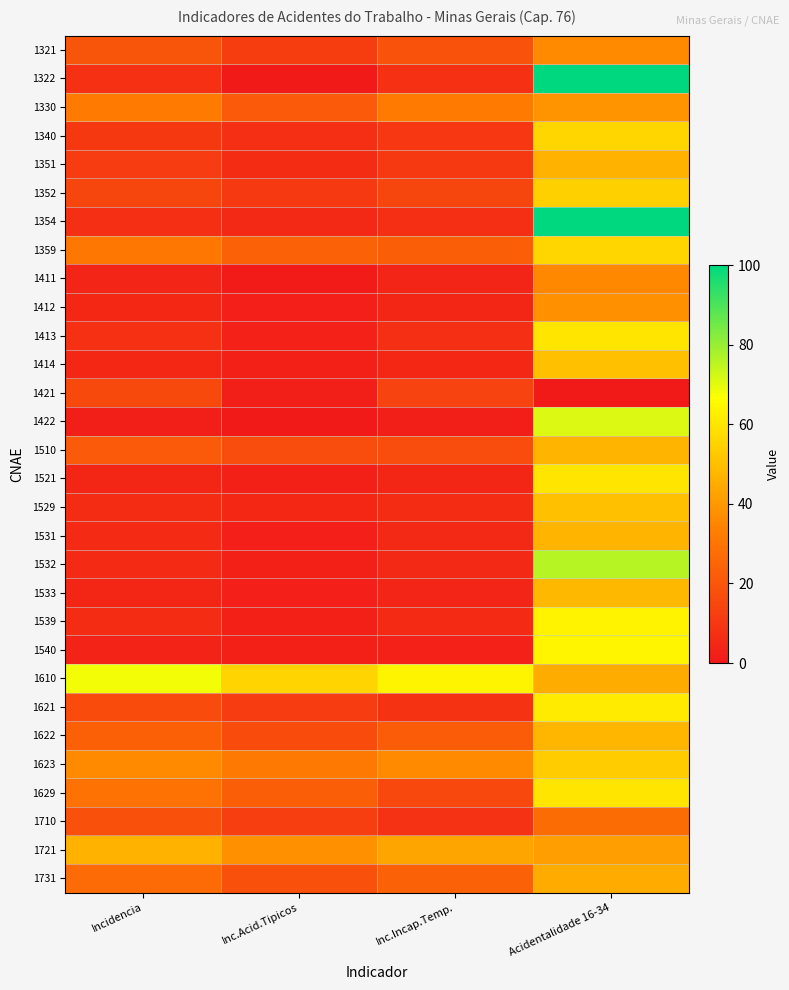

Reading left to right, extract all data points from this chart.

1321: Incidencia=19.6	Inc.Acid.Tipicos=11.8	Inc.Incap.Temp.=19.0	Acidentalidade 16-34=36.0
1322: Incidencia=7.7	Inc.Acid.Tipicos=0.0	Inc.Incap.Temp.=7.7	Acidentalidade 16-34=100.0
1330: Incidencia=32.0	Inc.Acid.Tipicos=21.3	Inc.Incap.Temp.=32.0	Acidentalidade 16-34=38.9
1340: Incidencia=10.2	Inc.Acid.Tipicos=7.2	Inc.Incap.Temp.=9.9	Acidentalidade 16-34=55.9
1351: Incidencia=11.6	Inc.Acid.Tipicos=6.5	Inc.Incap.Temp.=10.8	Acidentalidade 16-34=46.9
1352: Incidencia=14.6	Inc.Acid.Tipicos=10.6	Inc.Incap.Temp.=14.6	Acidentalidade 16-34=54.5
1354: Incidencia=7.1	Inc.Acid.Tipicos=5.3	Inc.Incap.Temp.=7.1	Acidentalidade 16-34=100.0
1359: Incidencia=30.7	Inc.Acid.Tipicos=23.9	Inc.Incap.Temp.=22.9	Acidentalidade 16-34=56.2
1411: Incidencia=4.1	Inc.Acid.Tipicos=1.1	Inc.Incap.Temp.=4.0	Acidentalidade 16-34=35.9
1412: Incidencia=4.8	Inc.Acid.Tipicos=2.1	Inc.Incap.Temp.=4.6	Acidentalidade 16-34=38.0
1413: Incidencia=7.7	Inc.Acid.Tipicos=3.1	Inc.Incap.Temp.=7.2	Acidentalidade 16-34=60.0
1414: Incidencia=4.9	Inc.Acid.Tipicos=2.4	Inc.Incap.Temp.=4.9	Acidentalidade 16-34=50.0
1421: Incidencia=15.6	Inc.Acid.Tipicos=1.7	Inc.Incap.Temp.=13.9	Acidentalidade 16-34=0.0
1422: Incidencia=1.6	Inc.Acid.Tipicos=0.5	Inc.Incap.Temp.=1.6	Acidentalidade 16-34=71.4
1510: Incidencia=21.5	Inc.Acid.Tipicos=17.2	Inc.Incap.Temp.=17.2	Acidentalidade 16-34=47.5
1521: Incidencia=4.4	Inc.Acid.Tipicos=2.7	Inc.Incap.Temp.=4.4	Acidentalidade 16-34=60.0
1529: Incidencia=6.5	Inc.Acid.Tipicos=4.8	Inc.Incap.Temp.=6.5	Acidentalidade 16-34=50.0
1531: Incidencia=5.7	Inc.Acid.Tipicos=2.1	Inc.Incap.Temp.=5.3	Acidentalidade 16-34=47.5
1532: Incidencia=5.6	Inc.Acid.Tipicos=2.7	Inc.Incap.Temp.=5.1	Acidentalidade 16-34=76.1
1533: Incidencia=4.5	Inc.Acid.Tipicos=2.1	Inc.Incap.Temp.=4.0	Acidentalidade 16-34=48.1
1539: Incidencia=6.6	Inc.Acid.Tipicos=2.5	Inc.Incap.Temp.=5.7	Acidentalidade 16-34=63.6
1540: Incidencia=3.4	Inc.Acid.Tipicos=2.6	Inc.Incap.Temp.=2.9	Acidentalidade 16-34=64.3
1610: Incidencia=68.0	Inc.Acid.Tipicos=55.7	Inc.Incap.Temp.=64.0	Acidentalidade 16-34=45.0
1621: Incidencia=16.5	Inc.Acid.Tipicos=11.4	Inc.Incap.Temp.=8.9	Acidentalidade 16-34=61.5
1622: Incidencia=23.1	Inc.Acid.Tipicos=16.6	Inc.Incap.Temp.=22.2	Acidentalidade 16-34=48.0
1623: Incidencia=36.1	Inc.Acid.Tipicos=31.2	Inc.Incap.Temp.=36.1	Acidentalidade 16-34=53.3
1629: Incidencia=29.1	Inc.Acid.Tipicos=22.9	Inc.Incap.Temp.=15.4	Acidentalidade 16-34=60.0
1710: Incidencia=18.1	Inc.Acid.Tipicos=12.3	Inc.Incap.Temp.=8.2	Acidentalidade 16-34=27.3
1721: Incidencia=46.7	Inc.Acid.Tipicos=37.6	Inc.Incap.Temp.=43.3	Acidentalidade 16-34=41.5
1731: Incidencia=26.7	Inc.Acid.Tipicos=18.0	Inc.Incap.Temp.=24.0	Acidentalidade 16-34=44.9